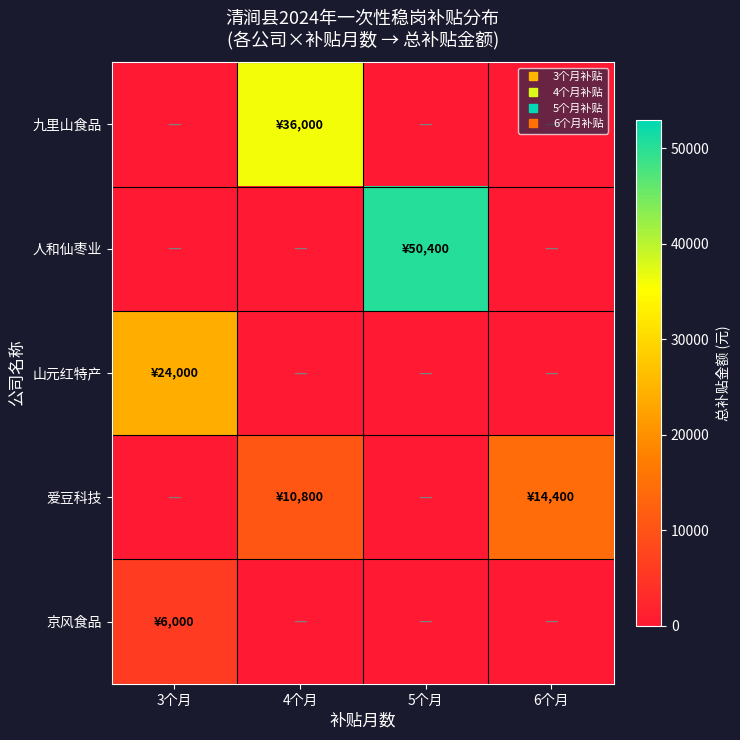

How many data points does each series have?

4